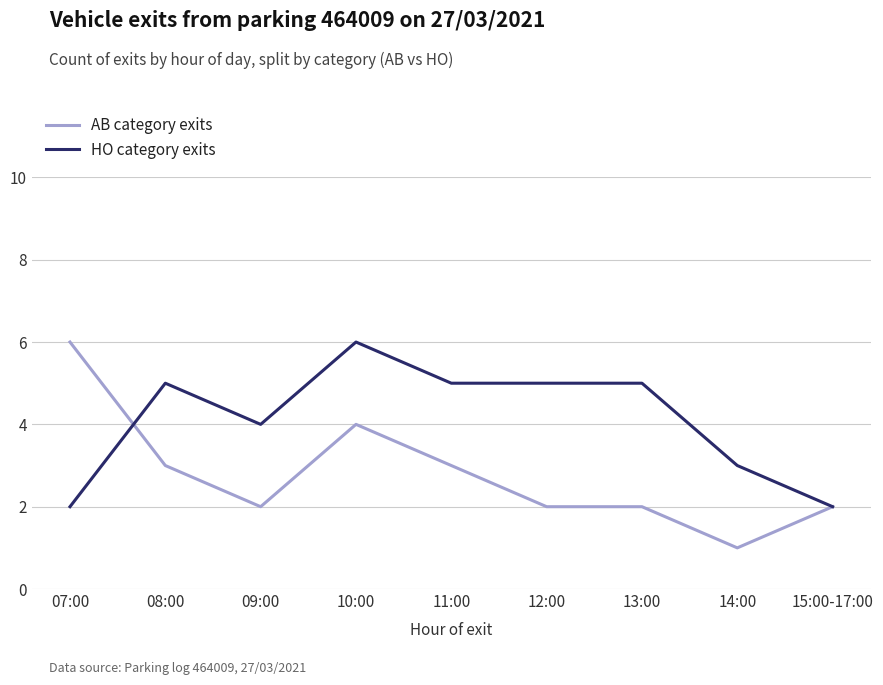

What is the maximum value shown in the chart?

6